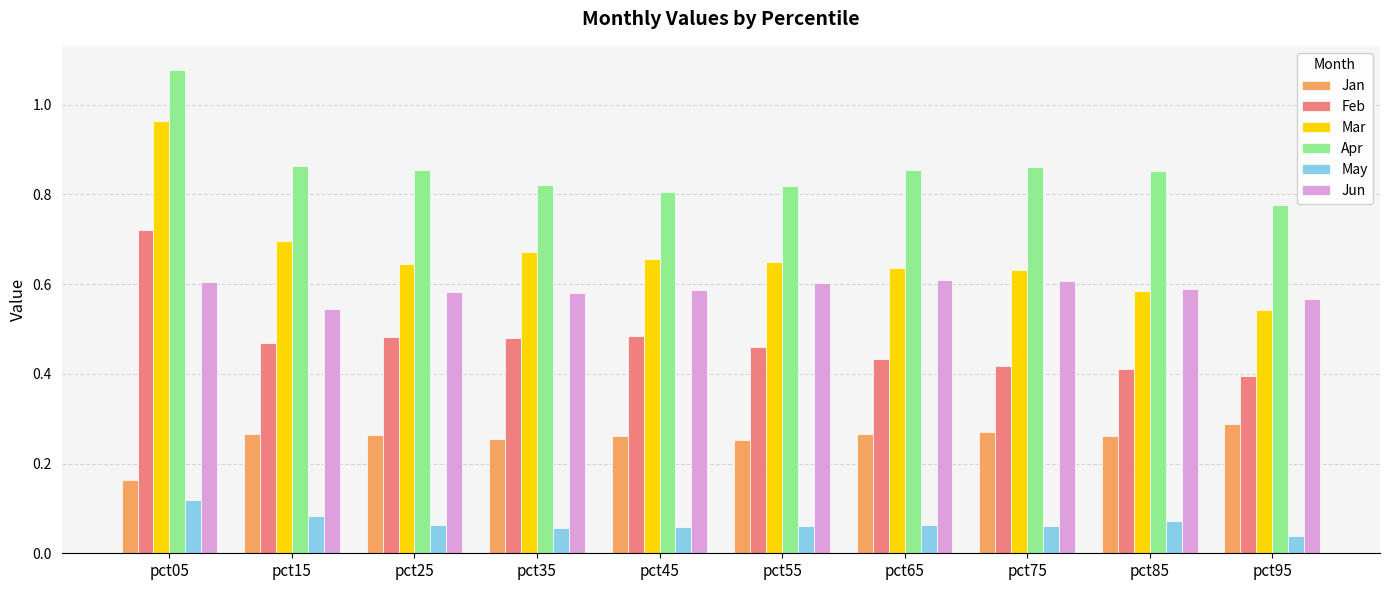

What is the total value across all series at pct05?

3.7